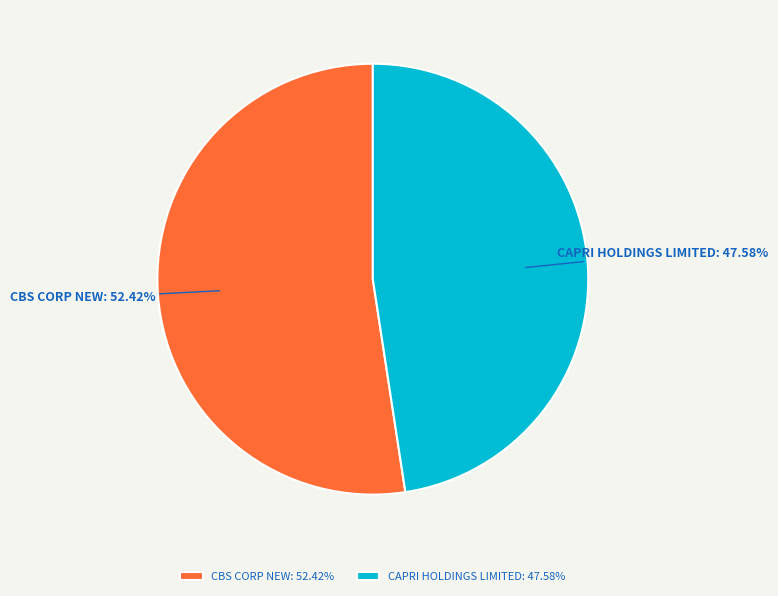

The CBS CORP NEW slice represents 52% of the pie. True or false?

True